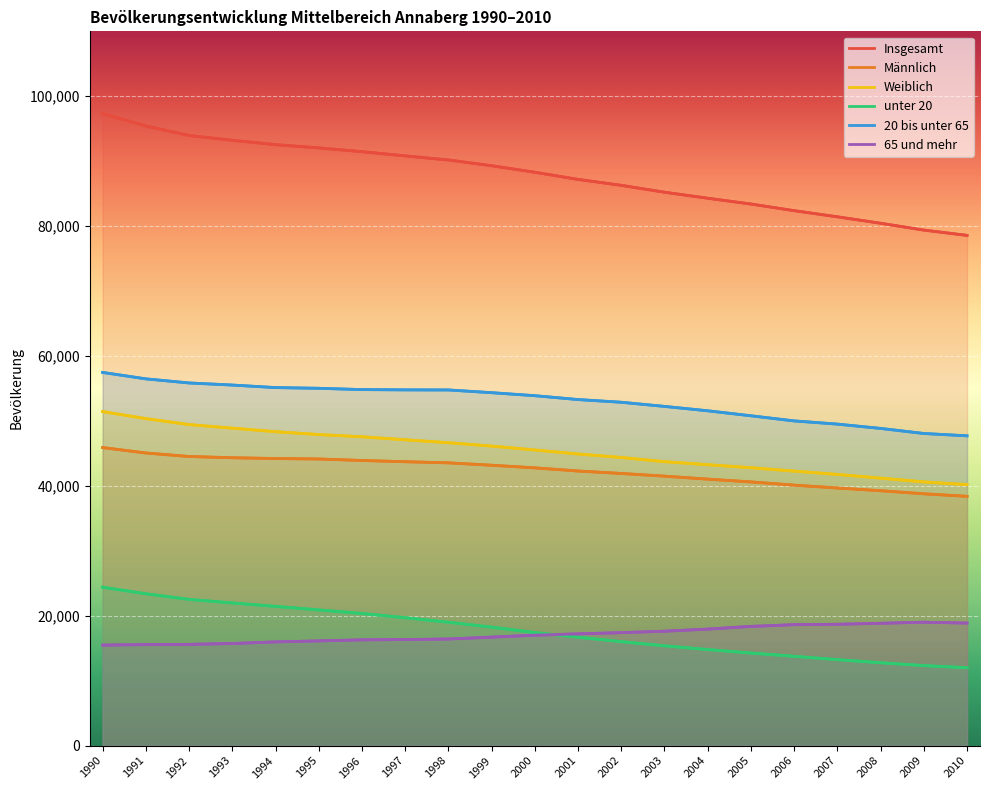

Which category has the lowest value in the unter 20 series?

2010